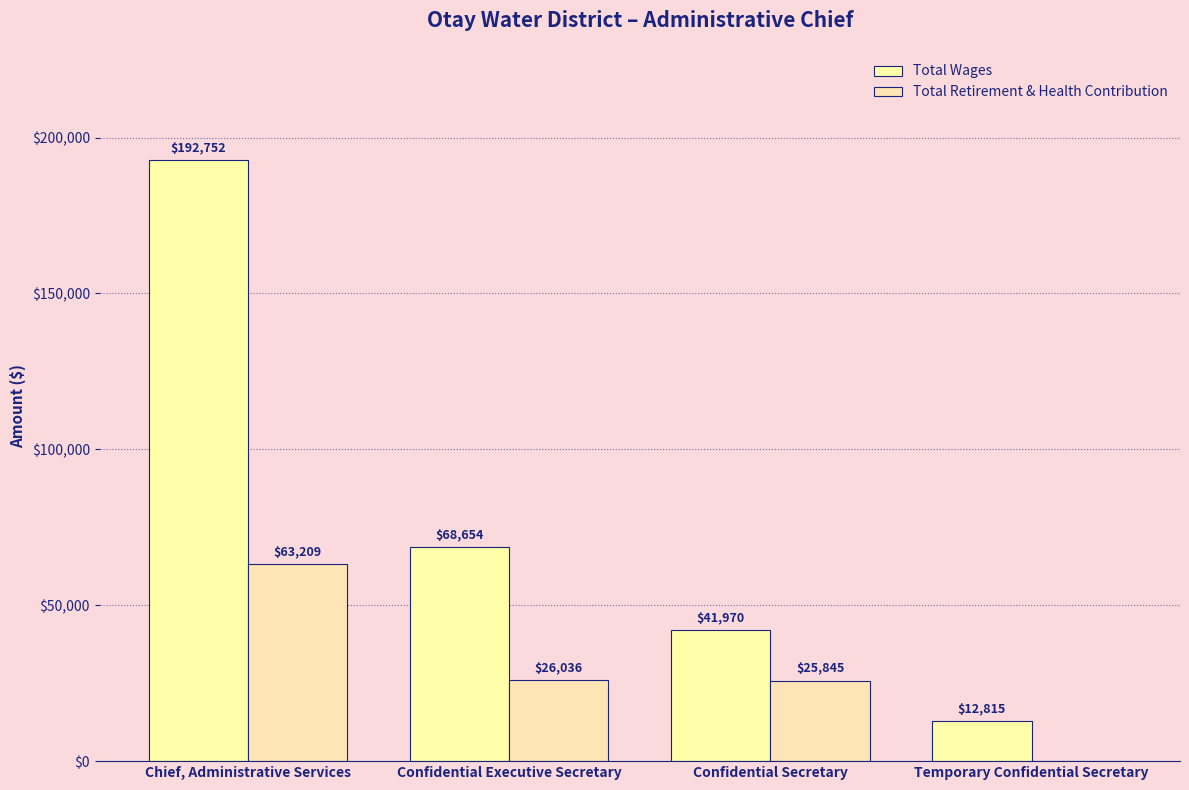

What are all the series names shown in the legend?

Total Wages, Total Retirement & Health Contribution